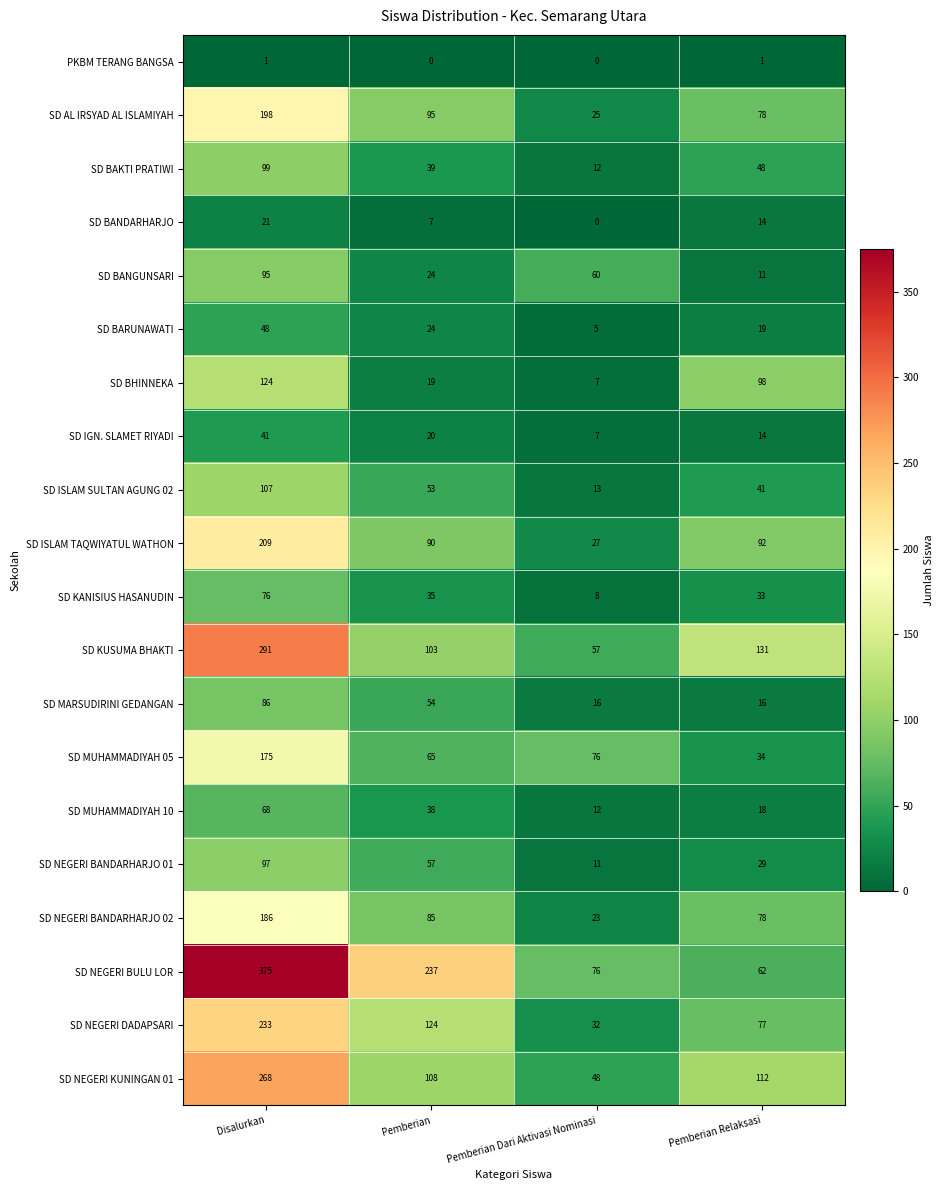

What is the spread (max minus min) of values at Disalurkan?

374